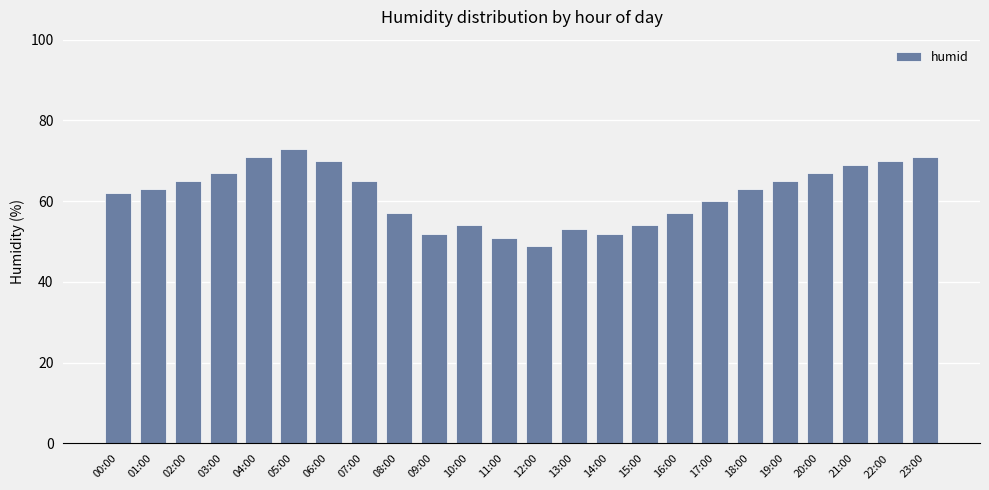

What is the label of the 19th bar from the right?

05:00